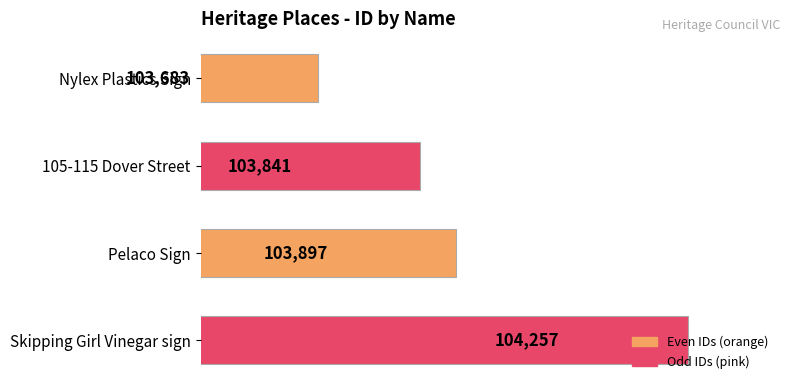

What is the greatest value displayed?

104257